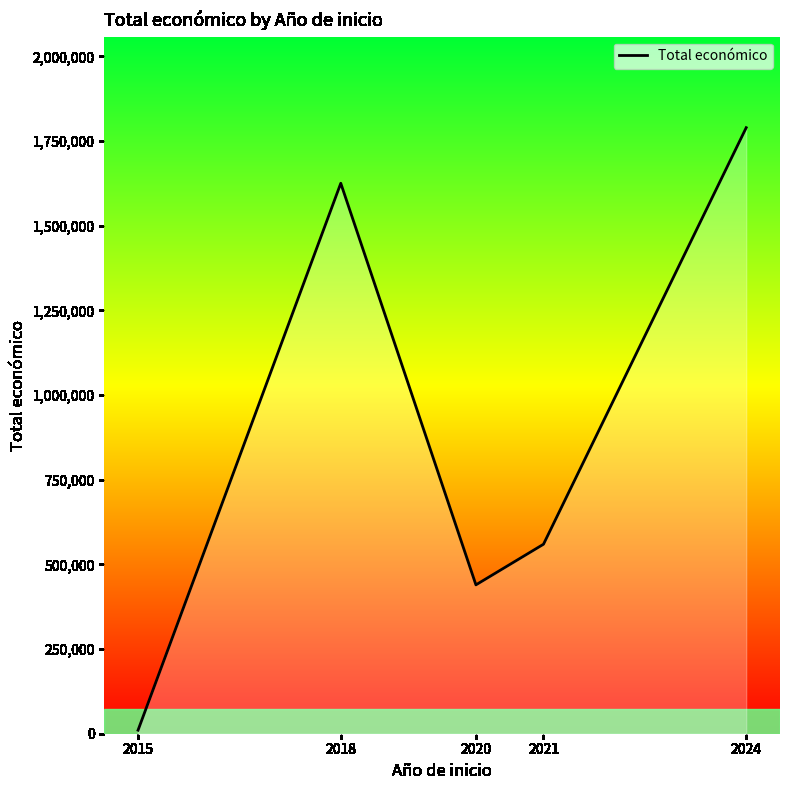

Which has a higher value, 2020 or 2018?

2018